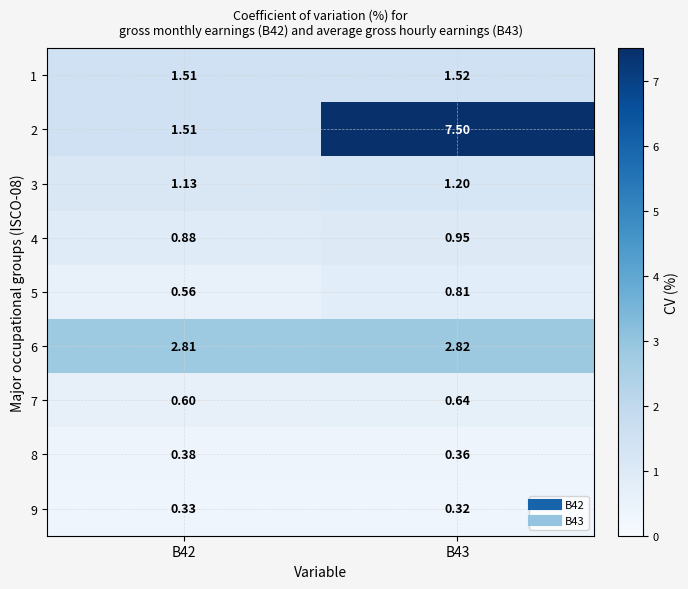

Is the value of 3 at B43 greater than the value of 1 at B43?

No